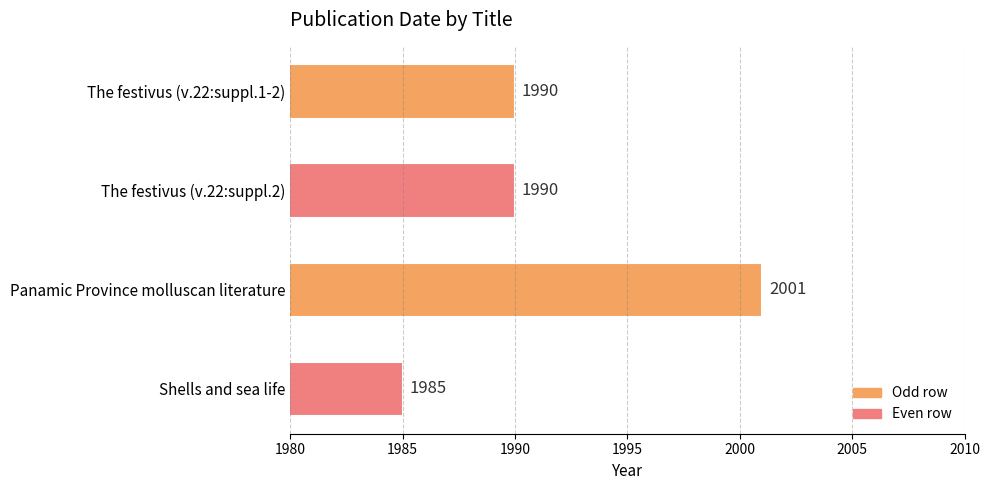

What is the maximum value shown in the chart?

2001